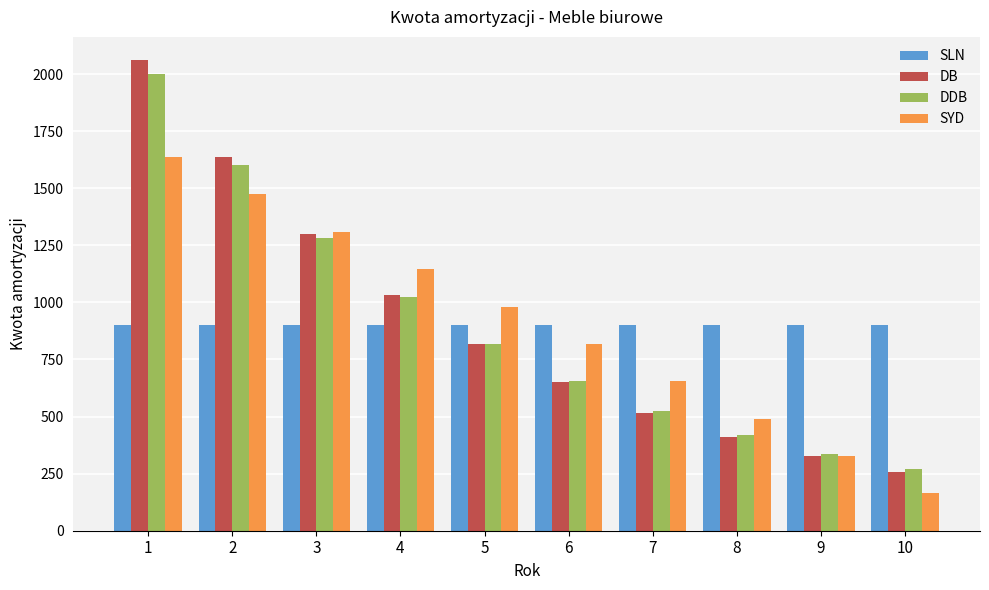

What is the average value of the DB series?

900.4